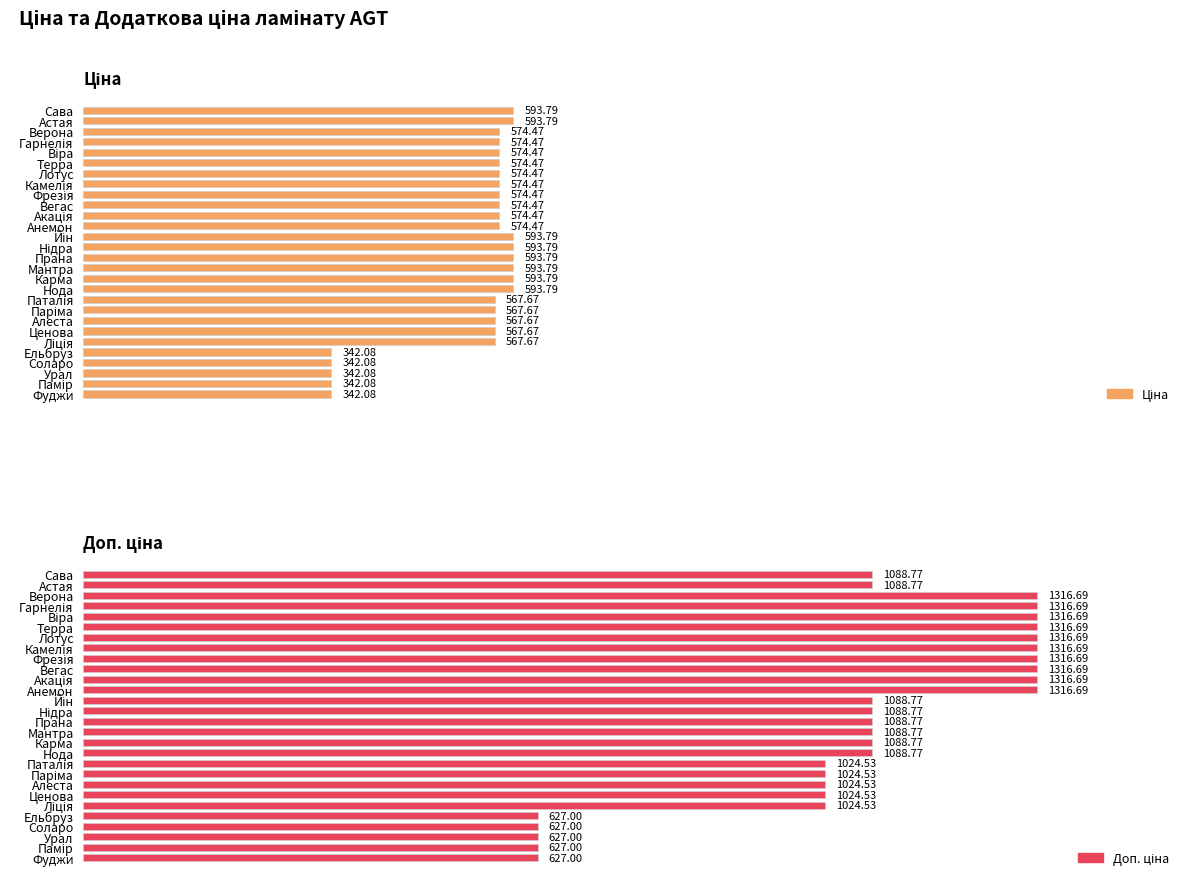

Read the Доп. ціна value at Мантра.

1088.8